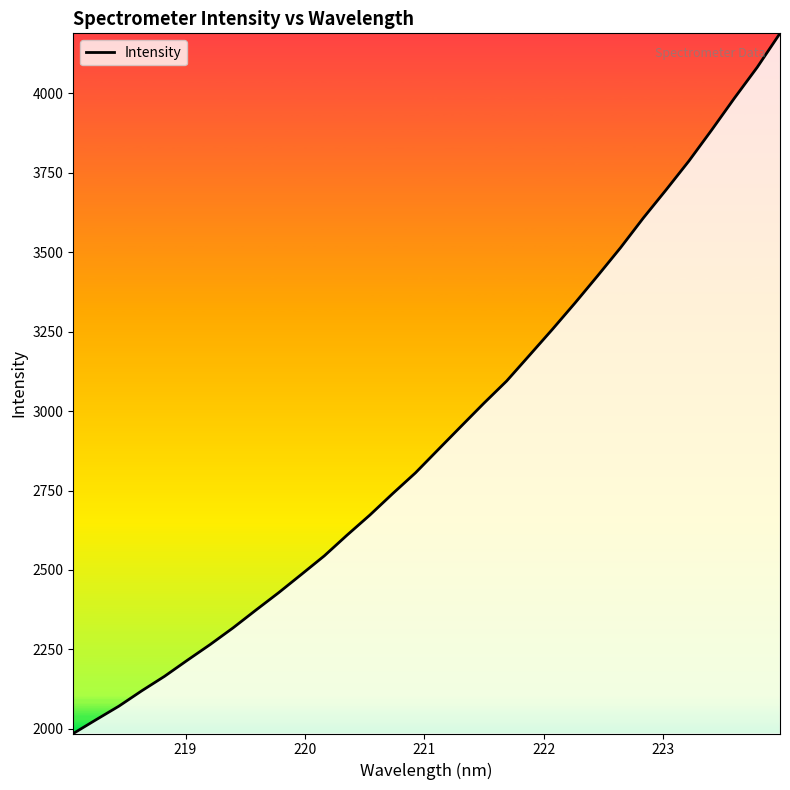

What is the difference between the maximum and minimum values?

2203.4